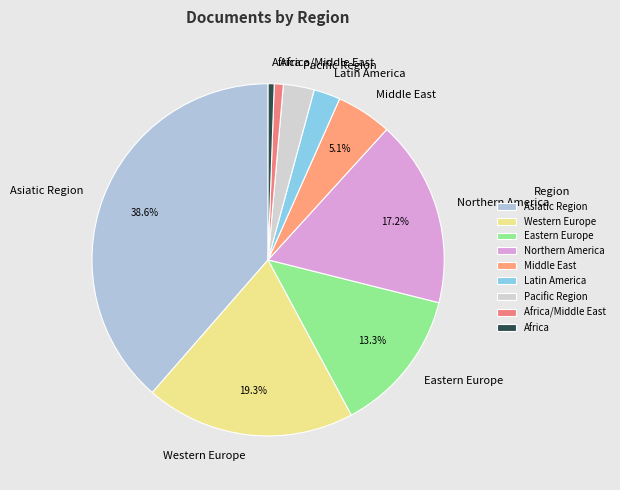

Which slice is the largest?

Asiatic Region